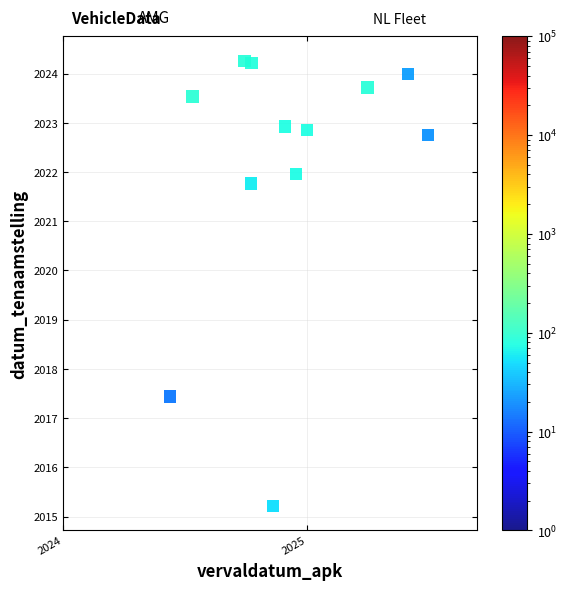

What Y value in the scatter plot is closest to 2019?

2017.4